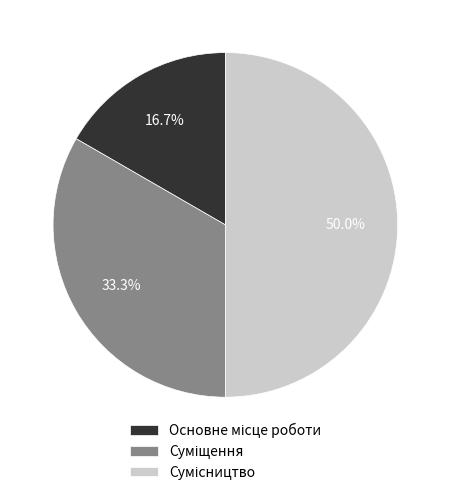

How many segments does this pie chart have?

3